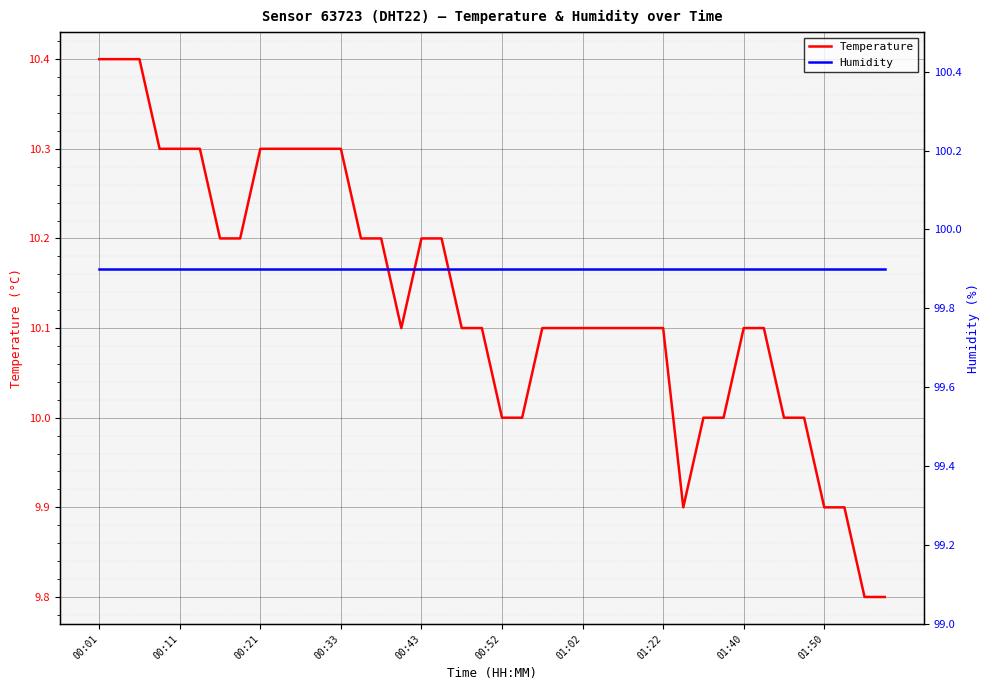

What is the maximum value for Temperature?

10.4